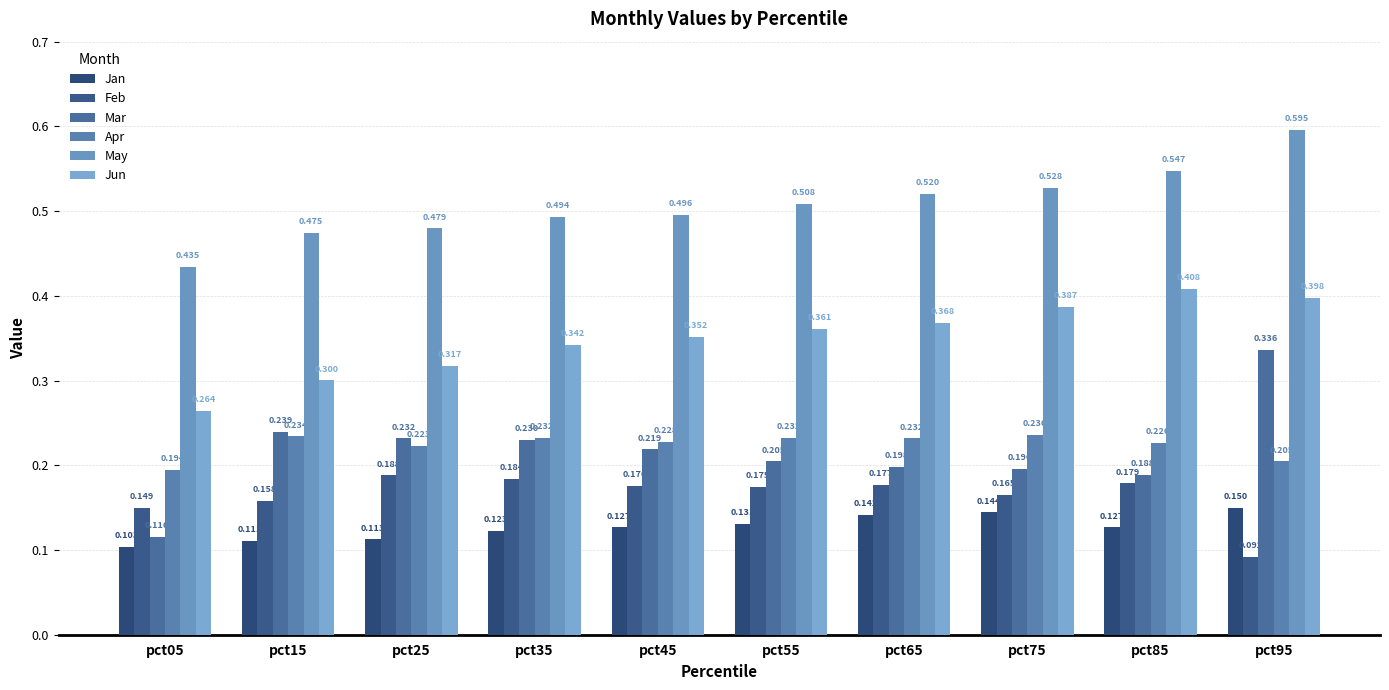

How many bars are there in each group?

6